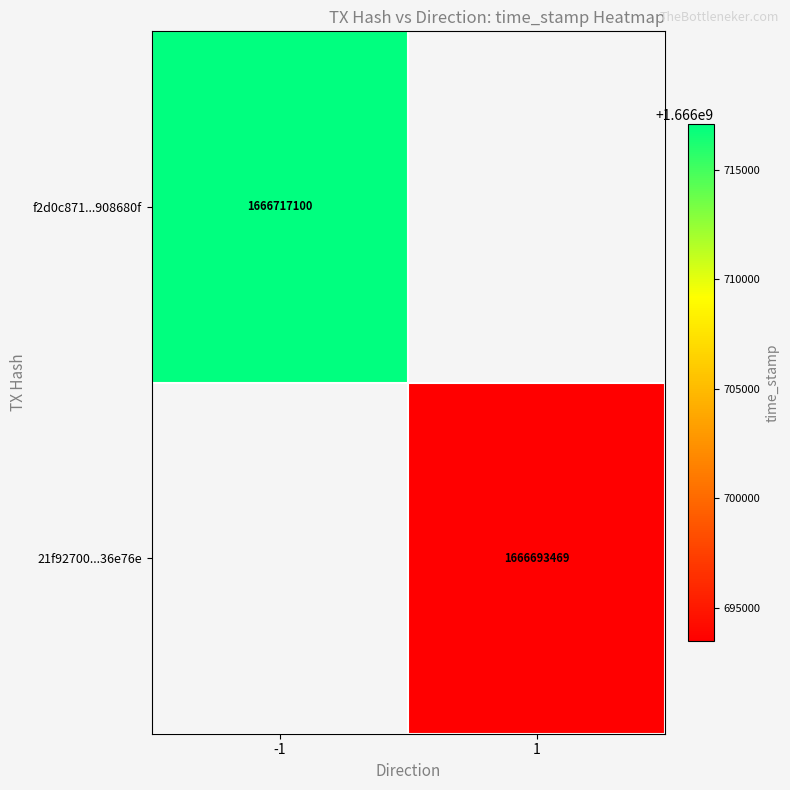

Is it true that f2d0c871...908680f equals 441636180 at -1?

False